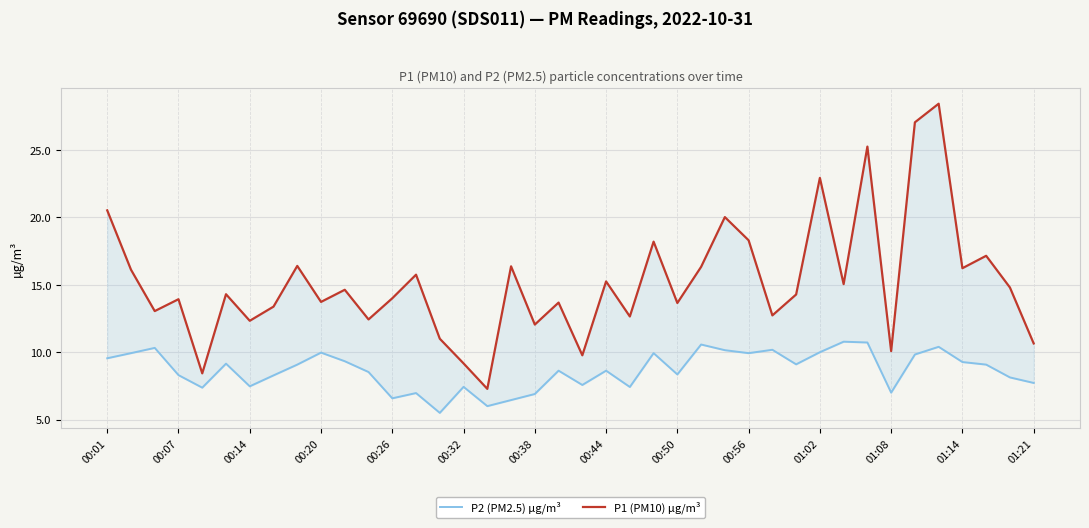

True or false: P1 (PM10) µg/m³ and P2 (PM2.5) µg/m³ intersect in this chart.

False